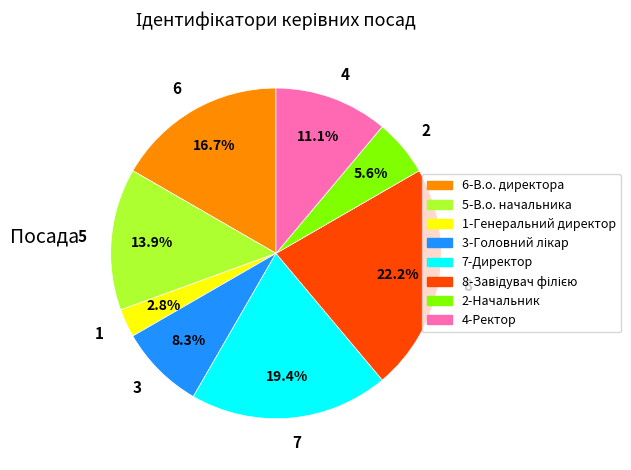

Is there any slice that represents more than half of the pie?

No